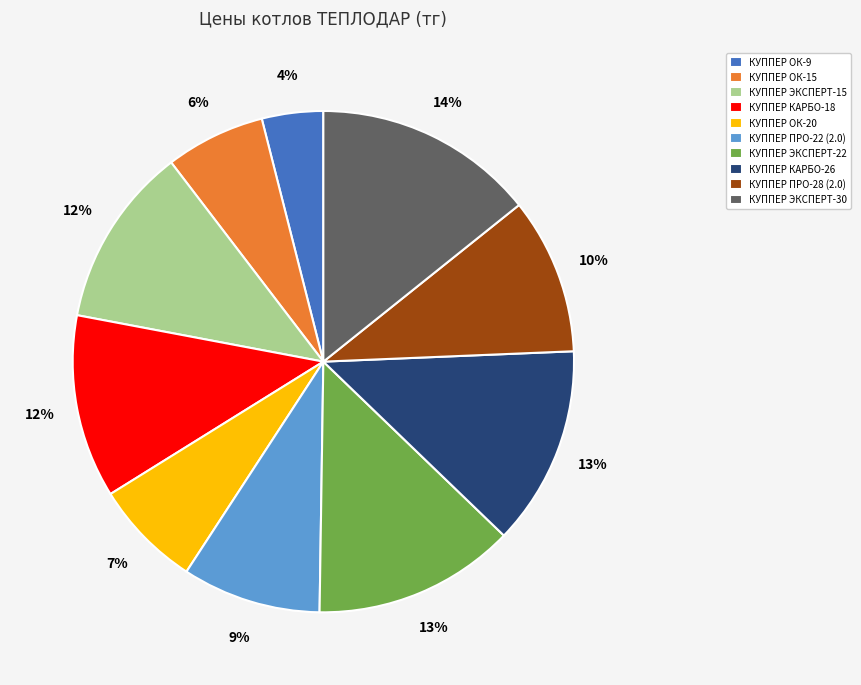

Is there any slice that represents more than half of the pie?

No